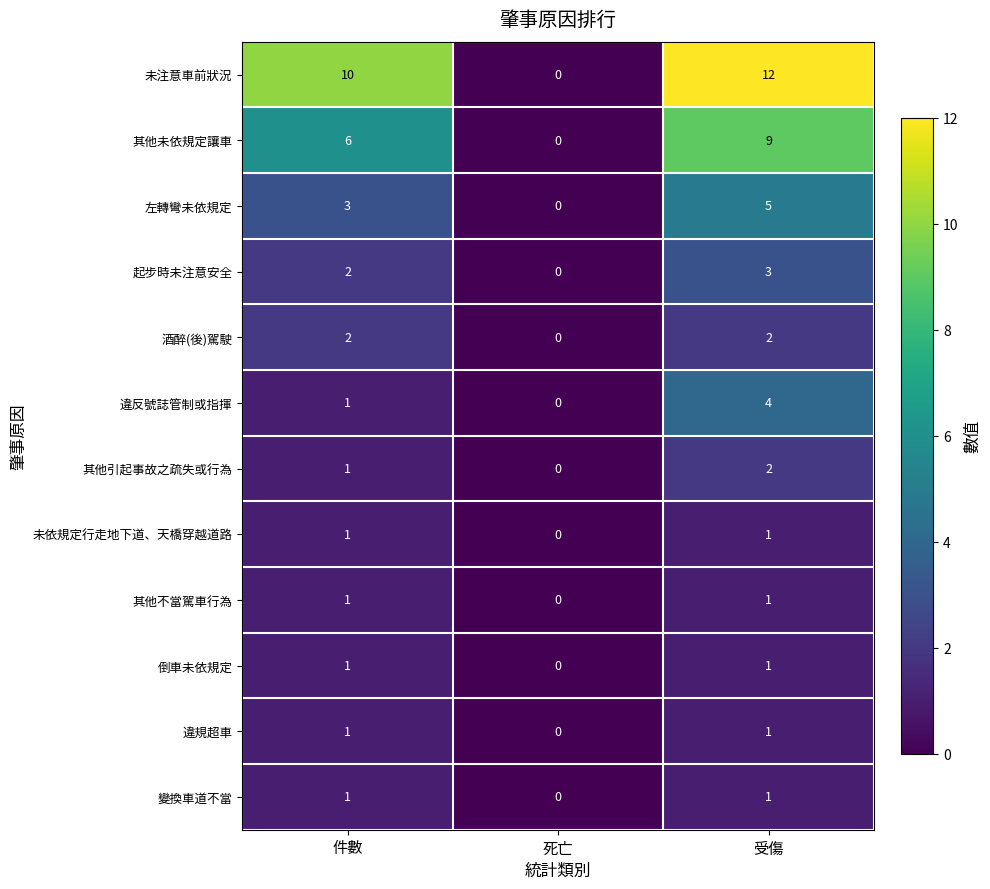

Count the 其他未依規定讓車 values in the range 0 to 9.

3